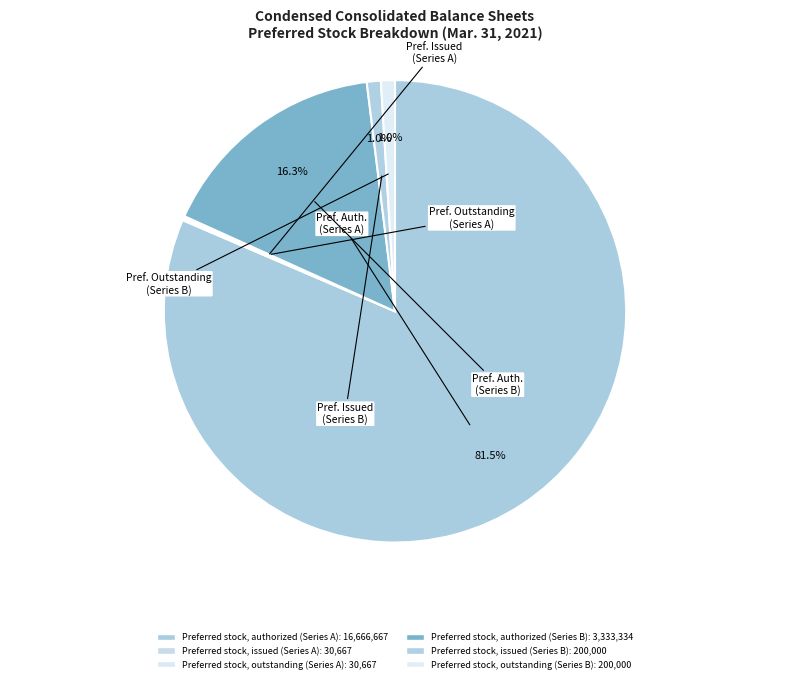

How many segments does this pie chart have?

6